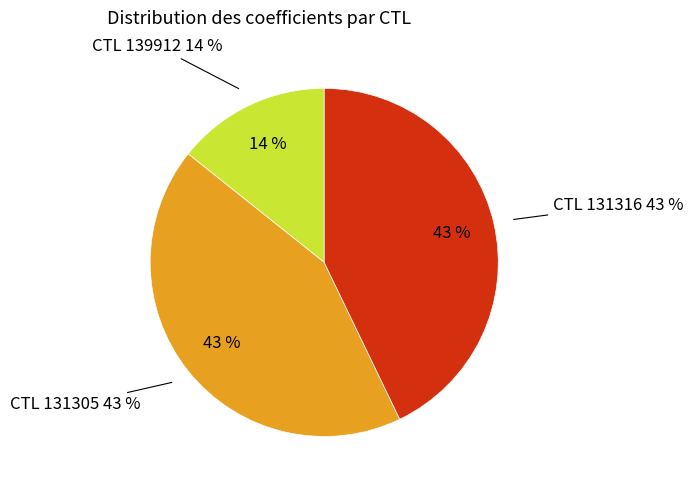

How many slices are in this pie chart?

3